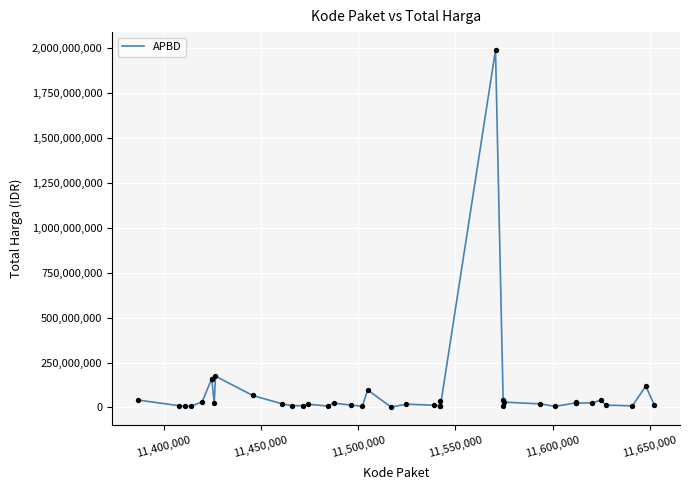

What is the greatest value displayed?

1989450000